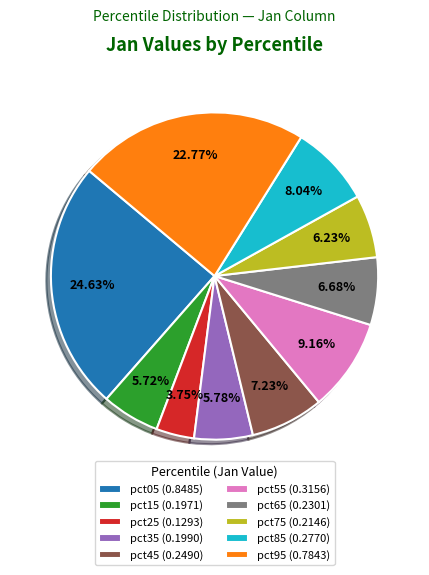

How many segments does this pie chart have?

10